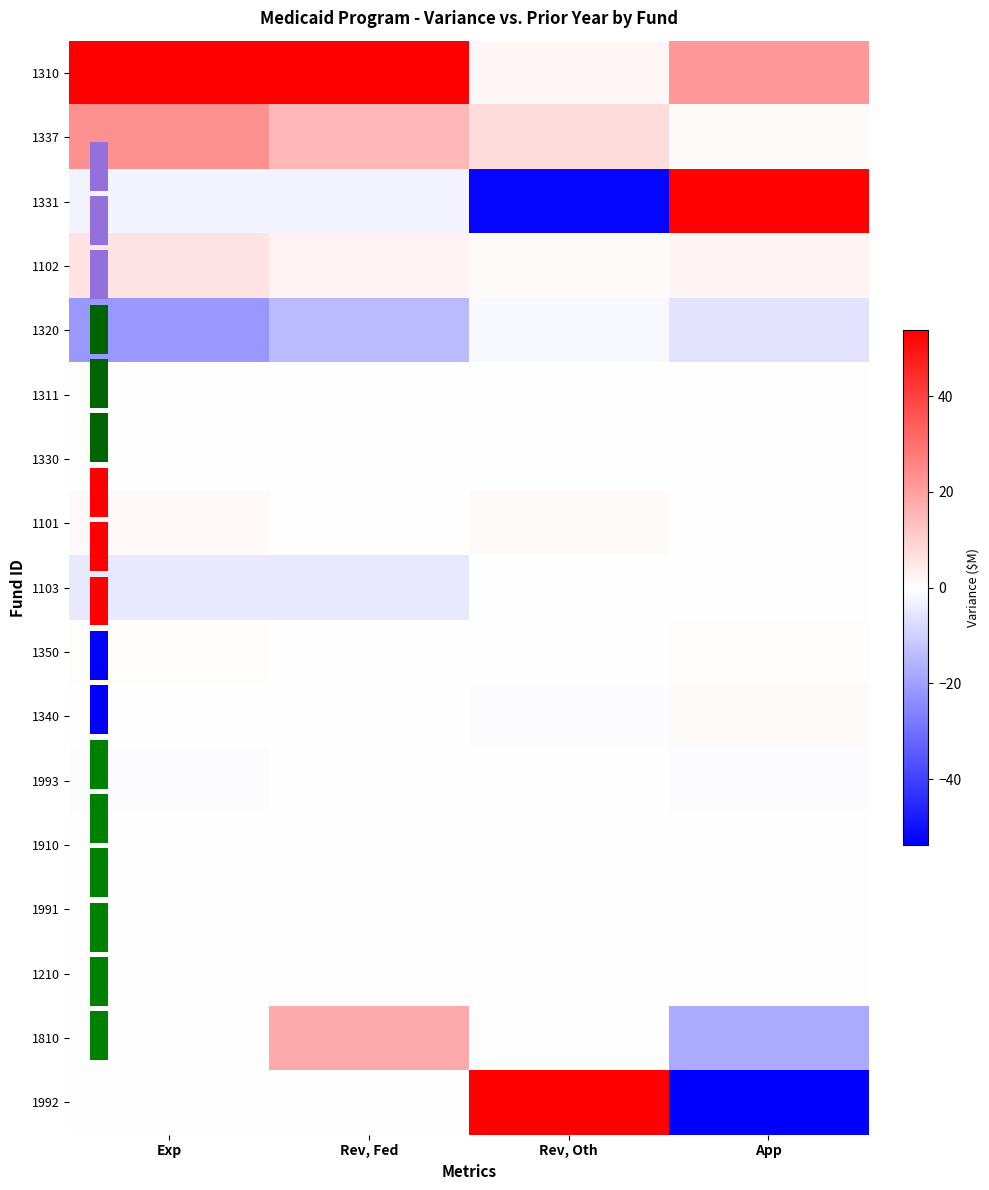

What is the total value across all series at Rev, Oth?

16.6